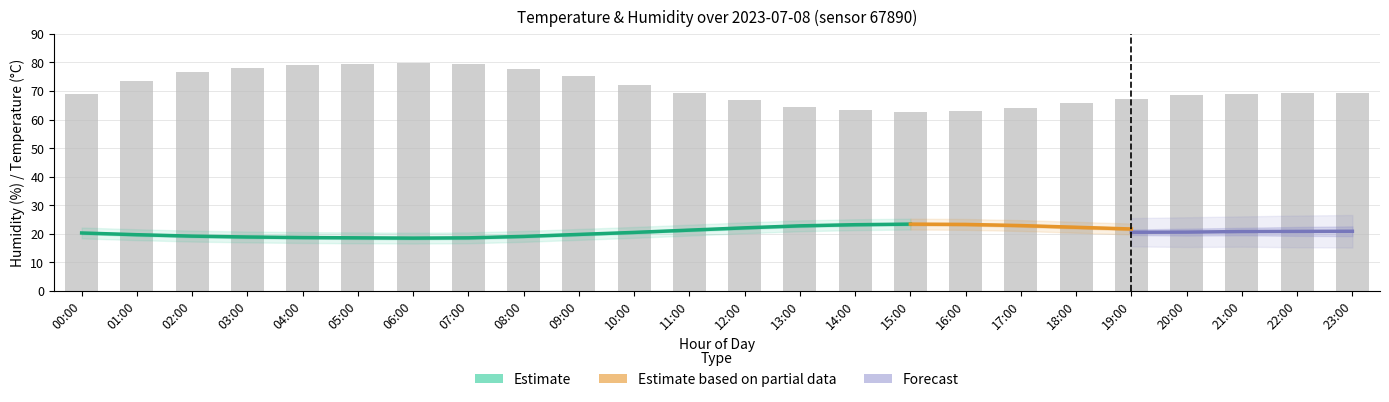

The value at 17:00 is 64.2. True or false?

True